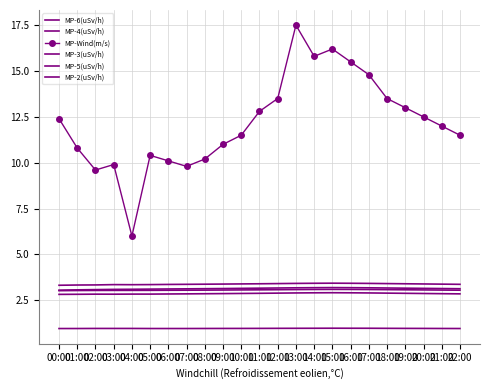

List the series in order of their peak value, lowest first.

MP-6(uSv/h), MP-2(uSv/h), MP-4(uSv/h), MP-5(uSv/h), MP-3(uSv/h), MP-Wind(m/s)